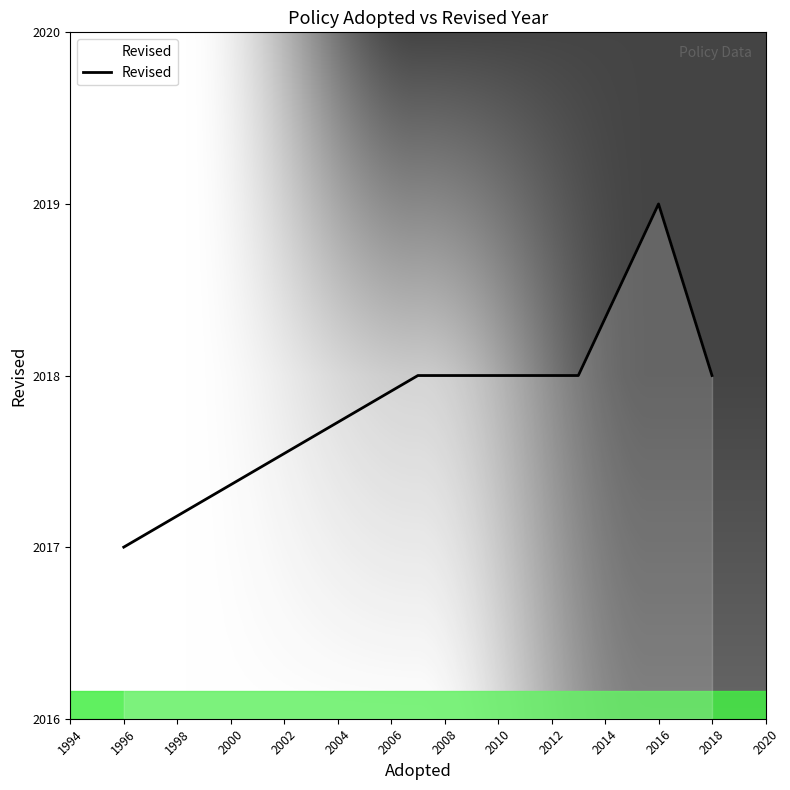

Approximately how many times larger is the value at 2016 compared to 1996?

1.0